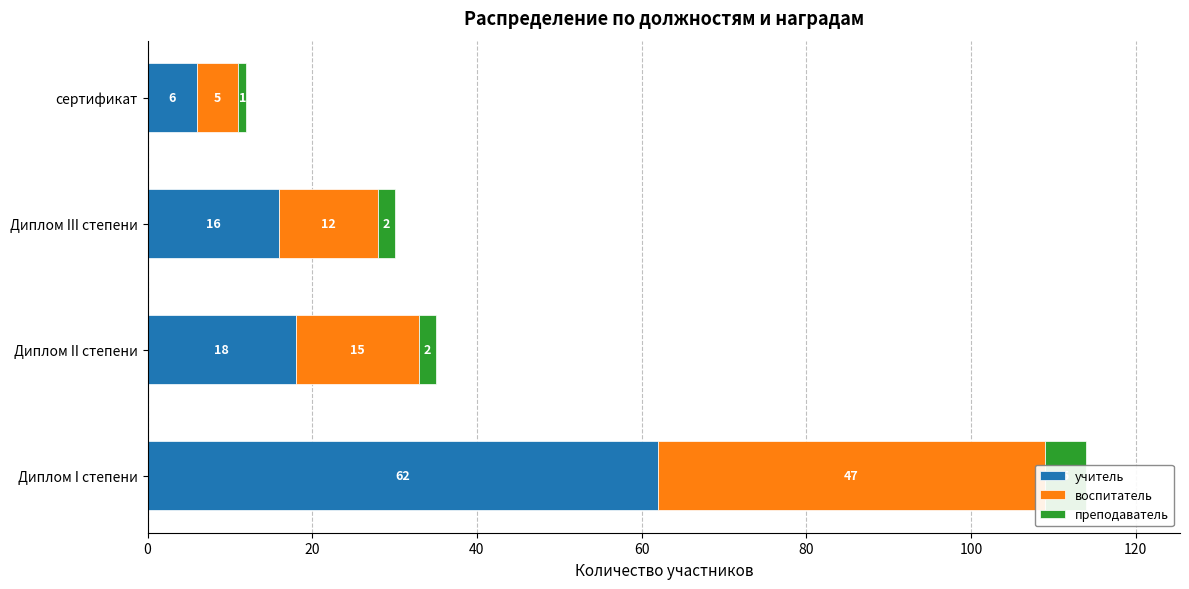

Are the bars horizontal?

Yes